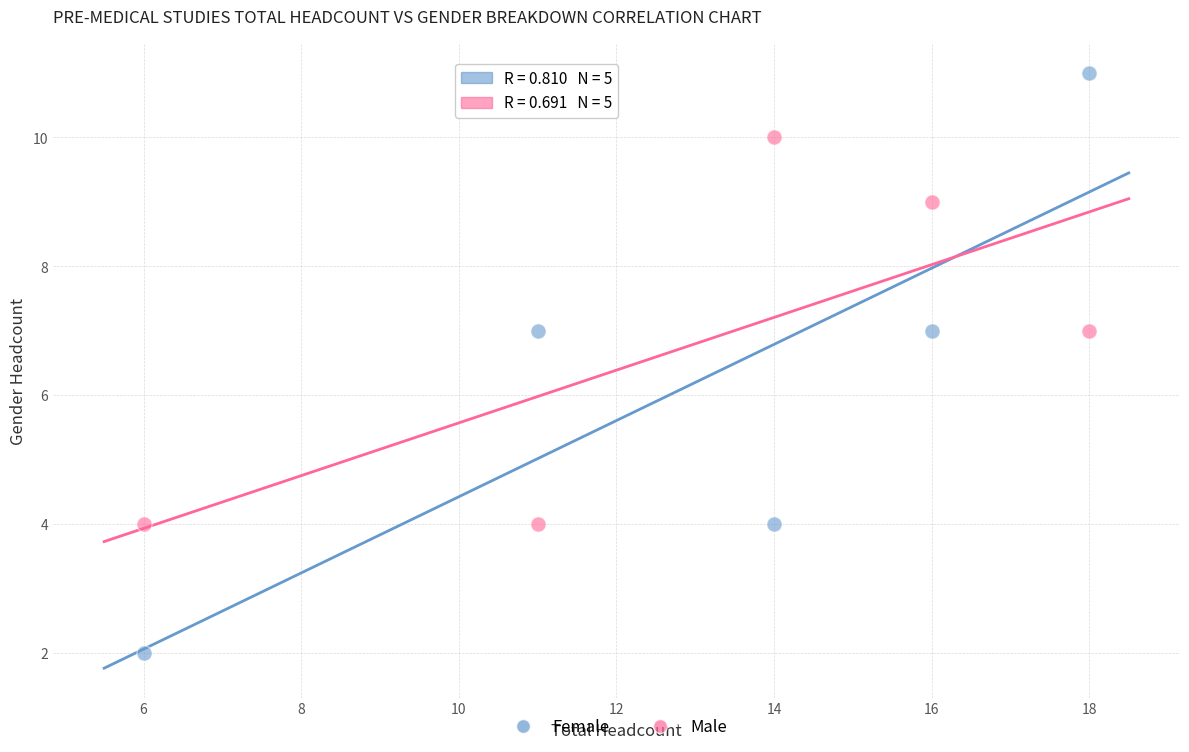

Across all data points, what is the range of Y values (max minus min)?

9